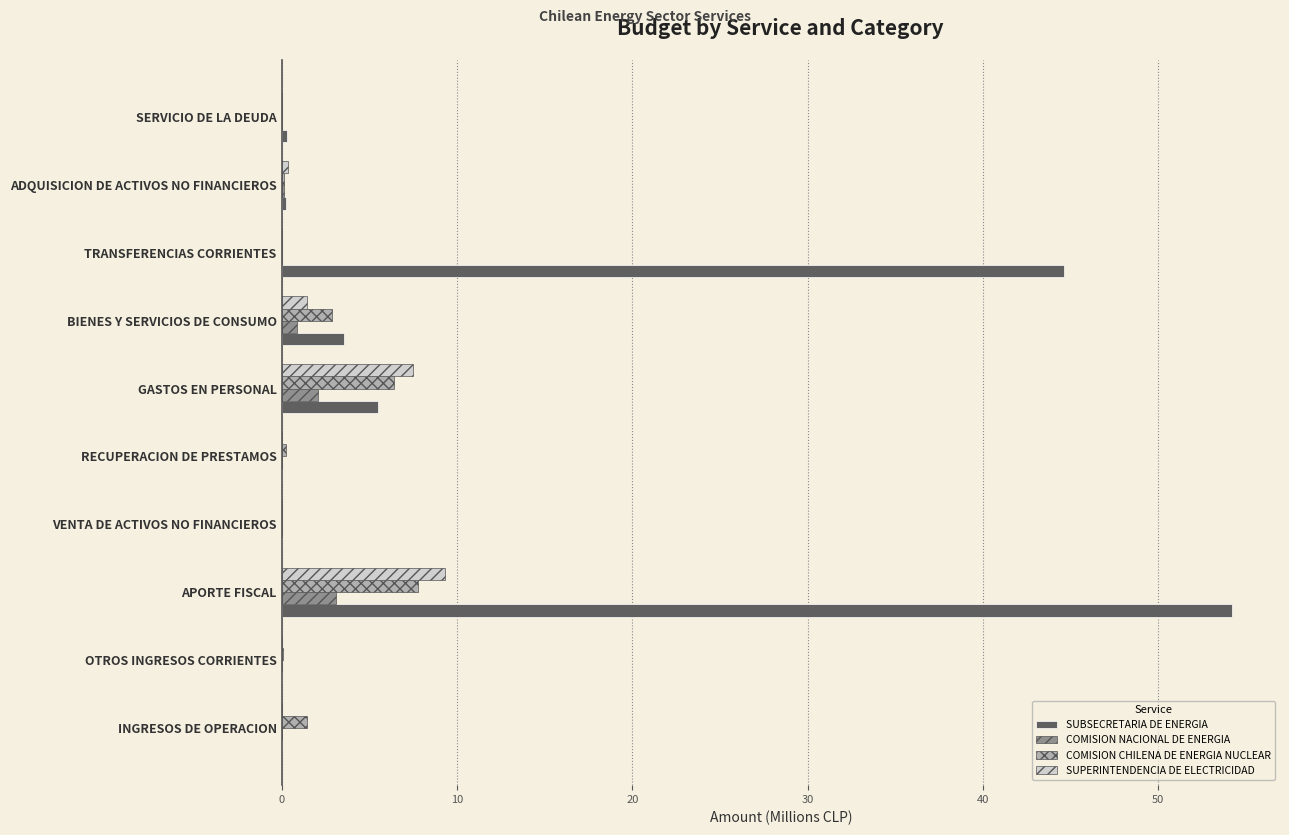

True or false: SUPERINTENDENCIA DE ELECTRICIDAD has a value of 0.0 at SERVICIO DE LA DEUDA.

True